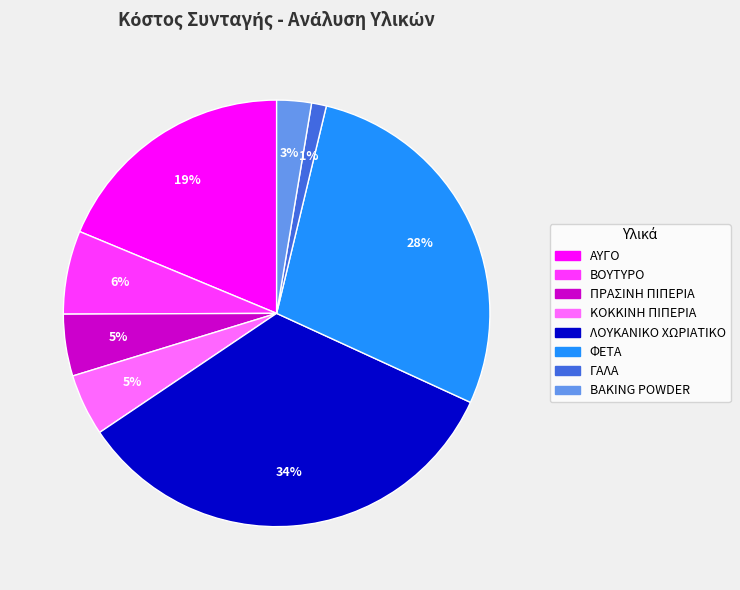

Which category has the smallest portion of the pie?

ΓΑΛΑ